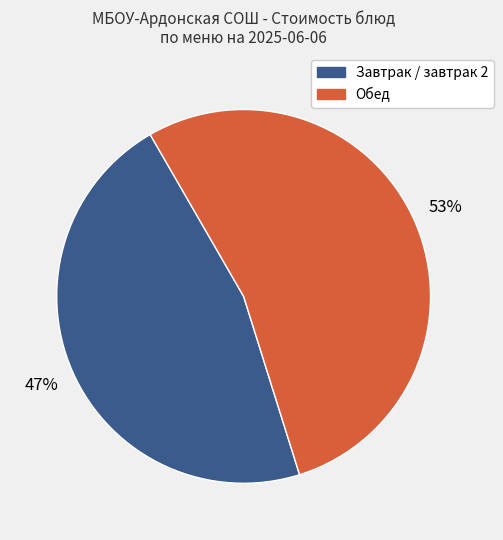

To the nearest percent, what is the average slice percentage?

50%